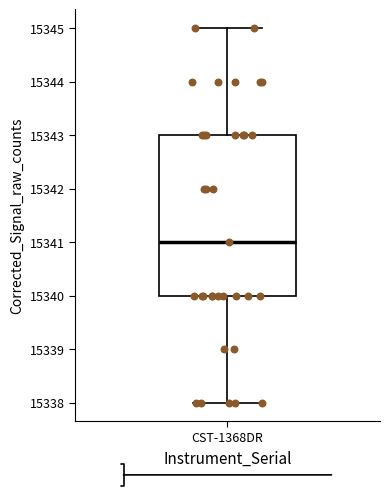

Where does the lower whisker of the box for CST-1368DR end on the y-axis? The values are not printed on the chart, so give them approximately, as read against the axis.

15338